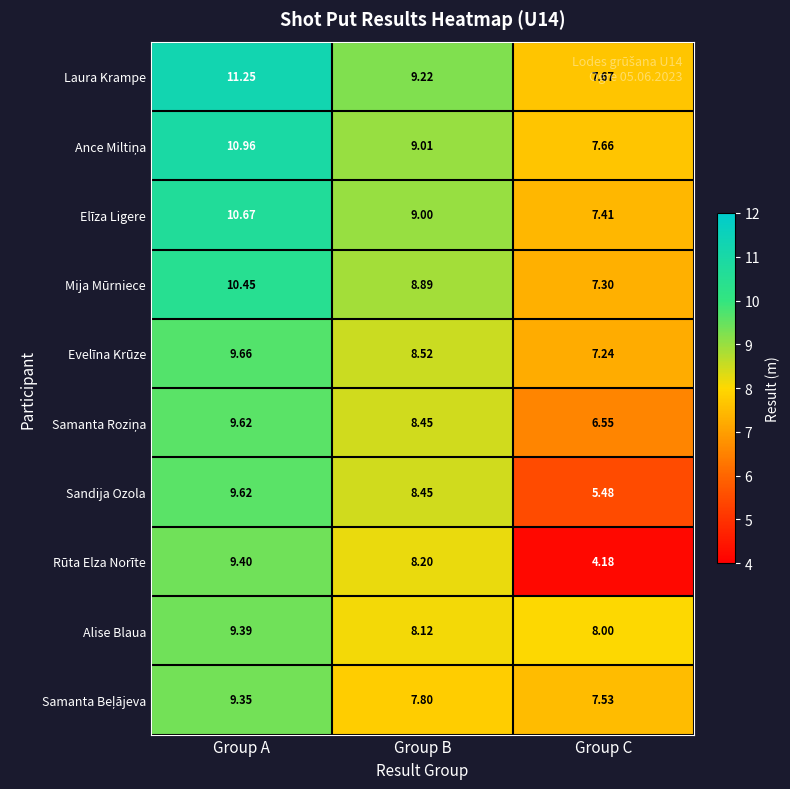

Which category has the lowest value across all series?

Group C